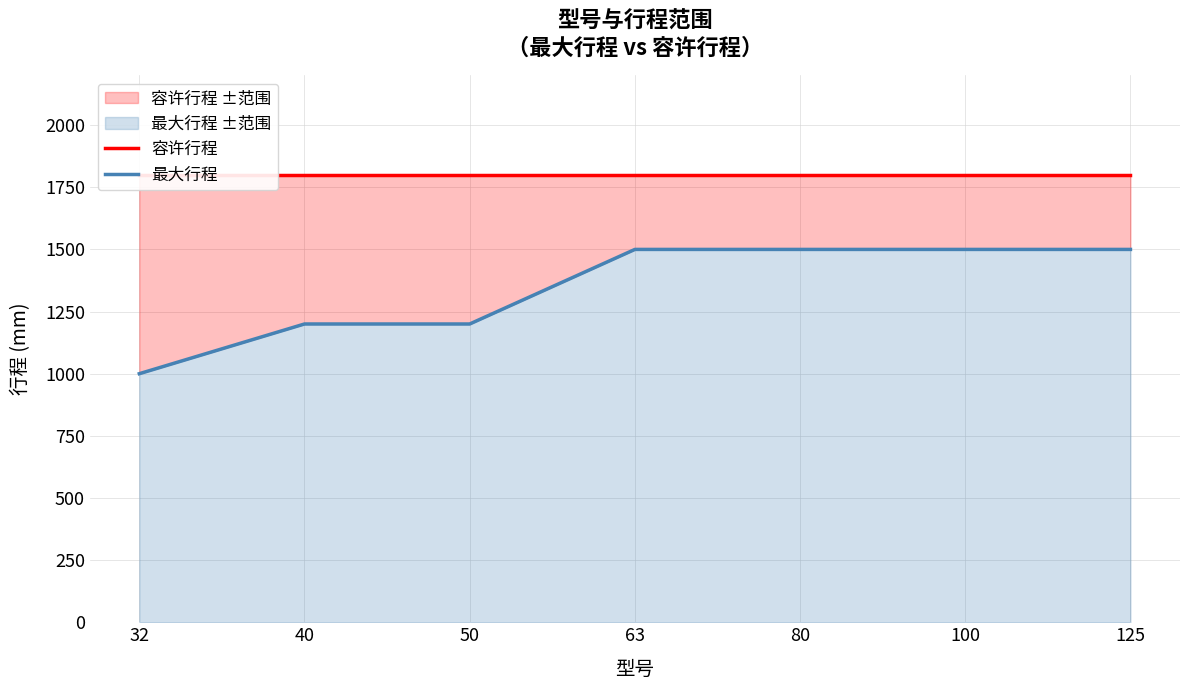

What is the minimum value shown in the chart?

1000